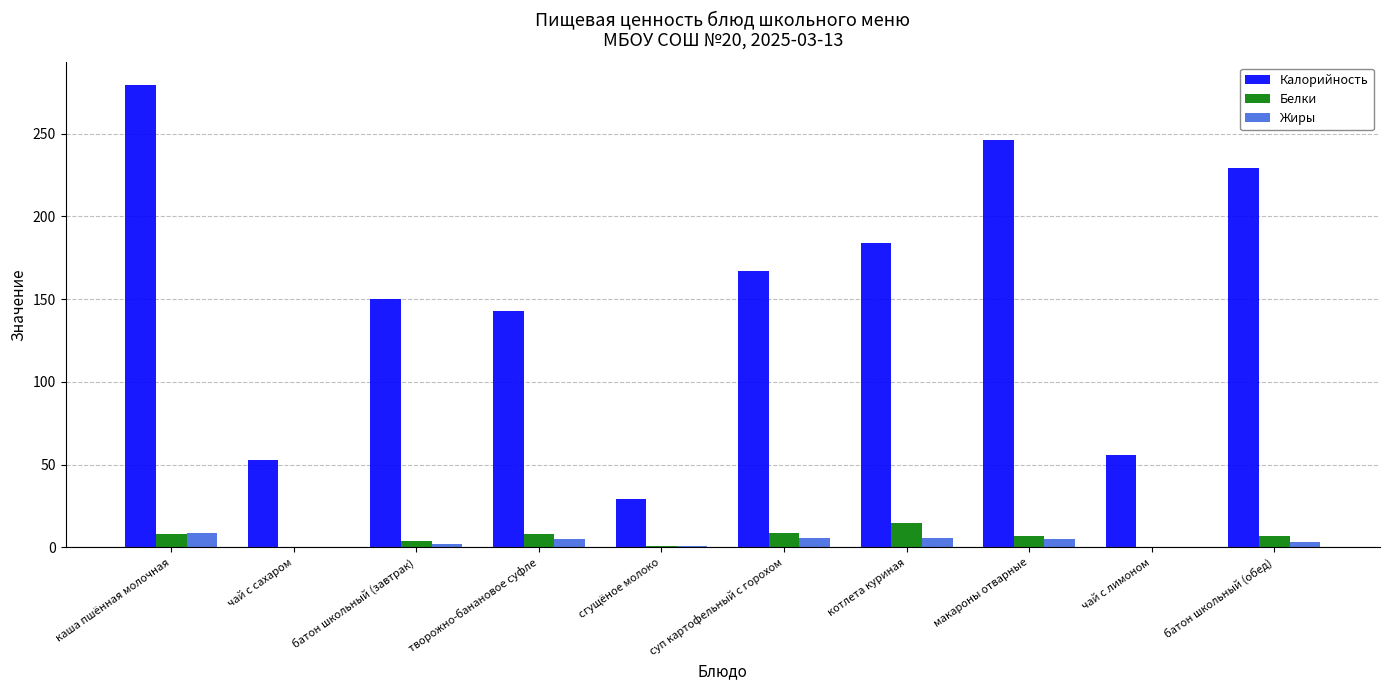

Is it true that Белки equals 8 at творожно-банановое суфле?

True